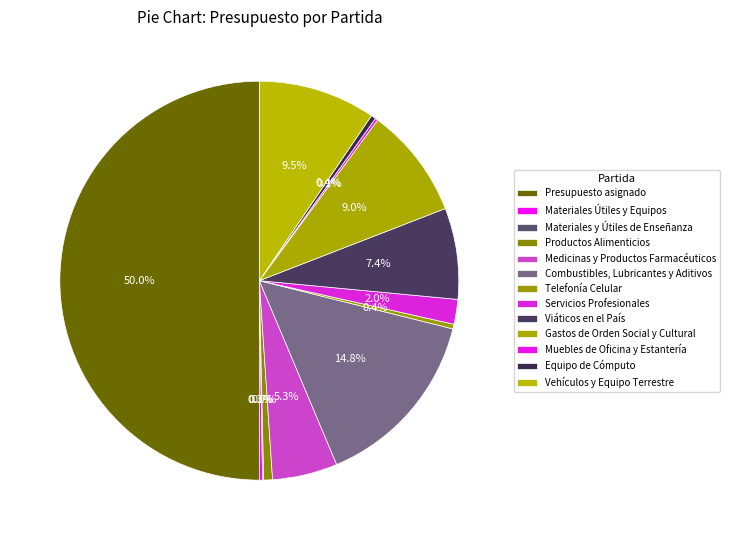

How many segments does this pie chart have?

13